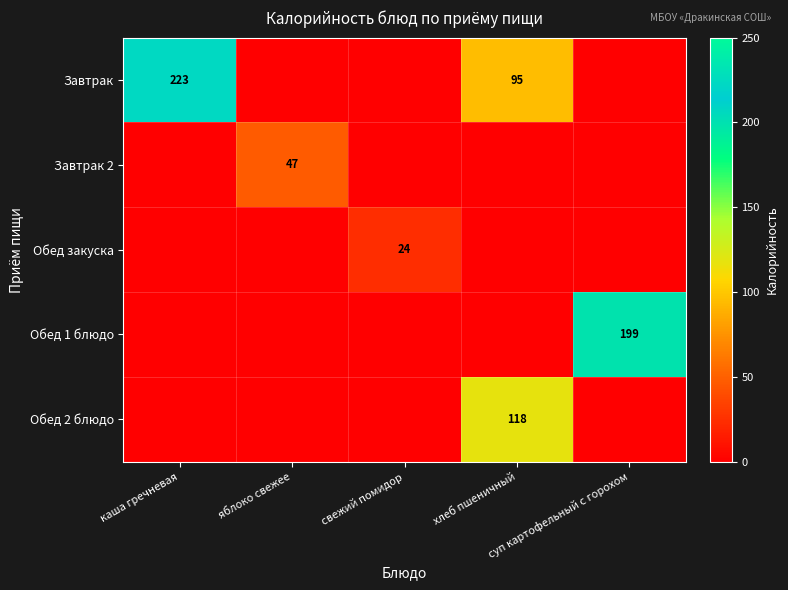

Rank the series by their maximum value, from highest to lowest.

Завтрак, Обед 1 блюдо, Обед 2 блюдо, Завтрак 2, Обед закуска